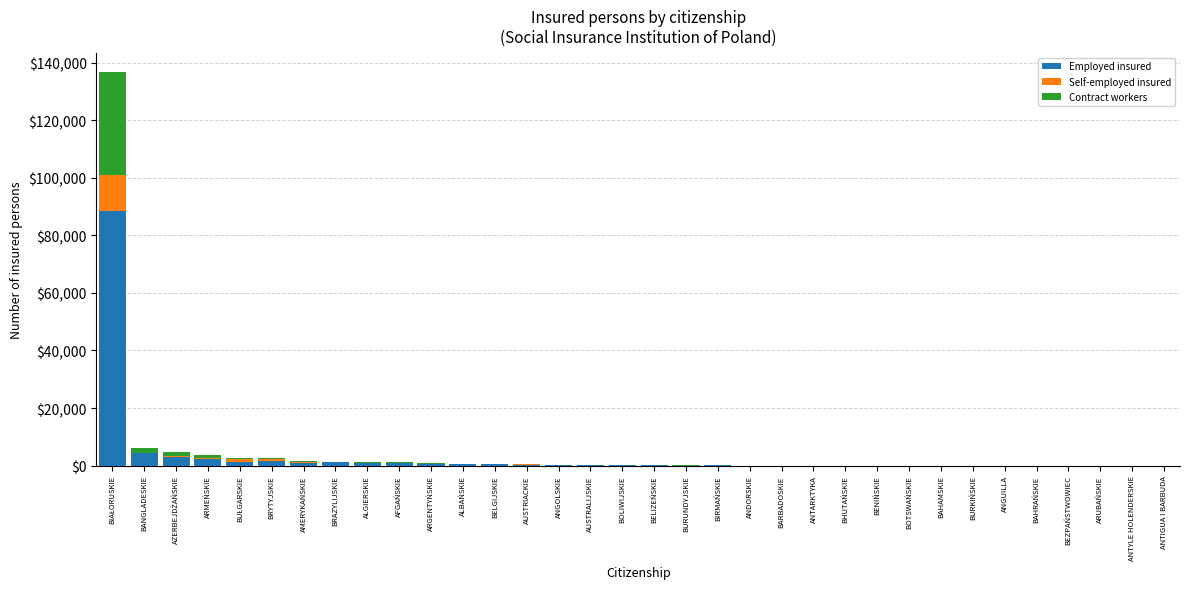

Does the chart contain stacked bars?

Yes